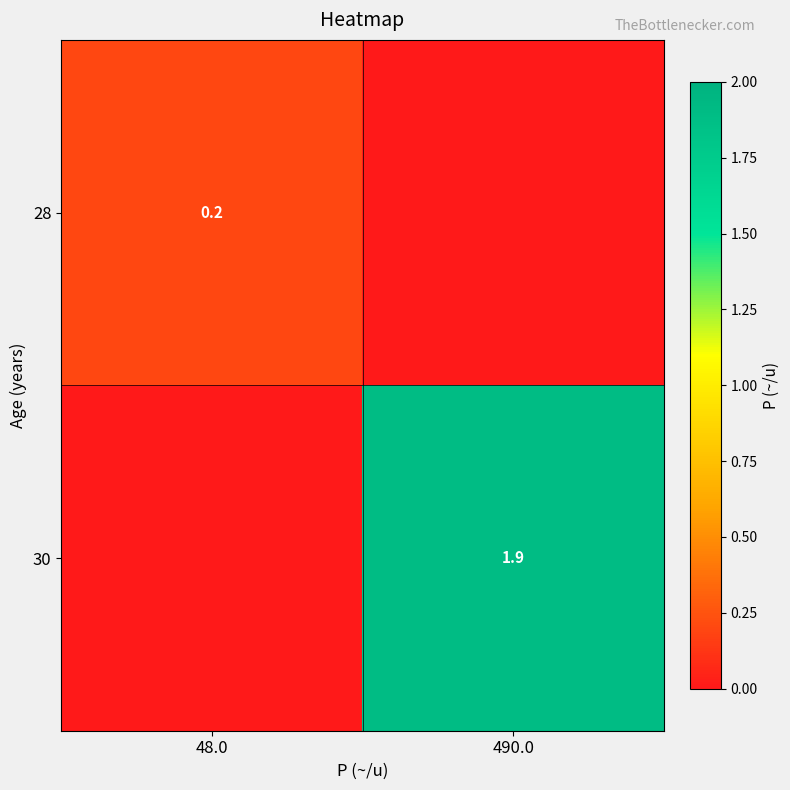

What is the total value across all series at 48.0?

0.2